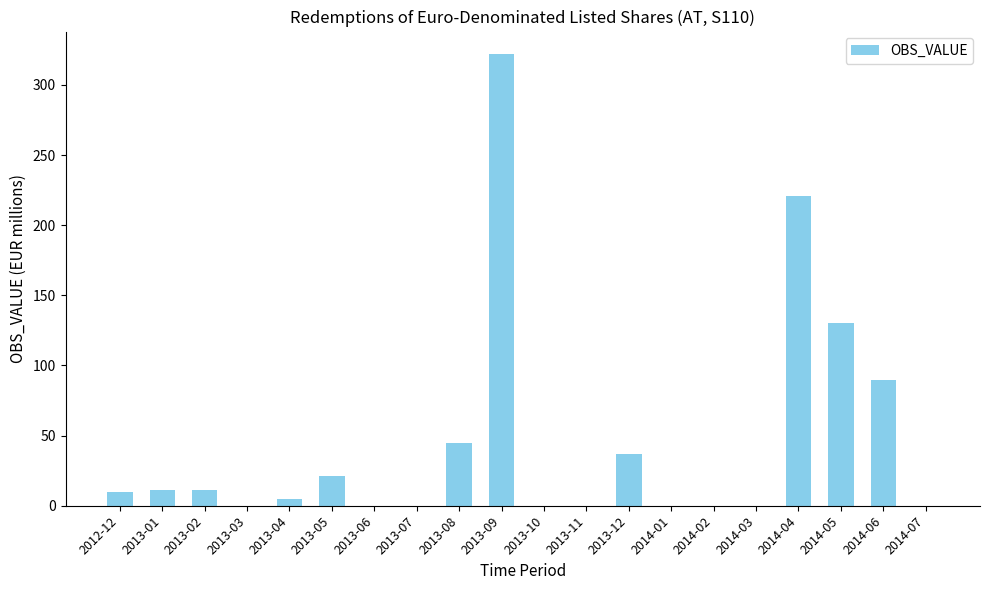

What is the greatest value displayed?

322